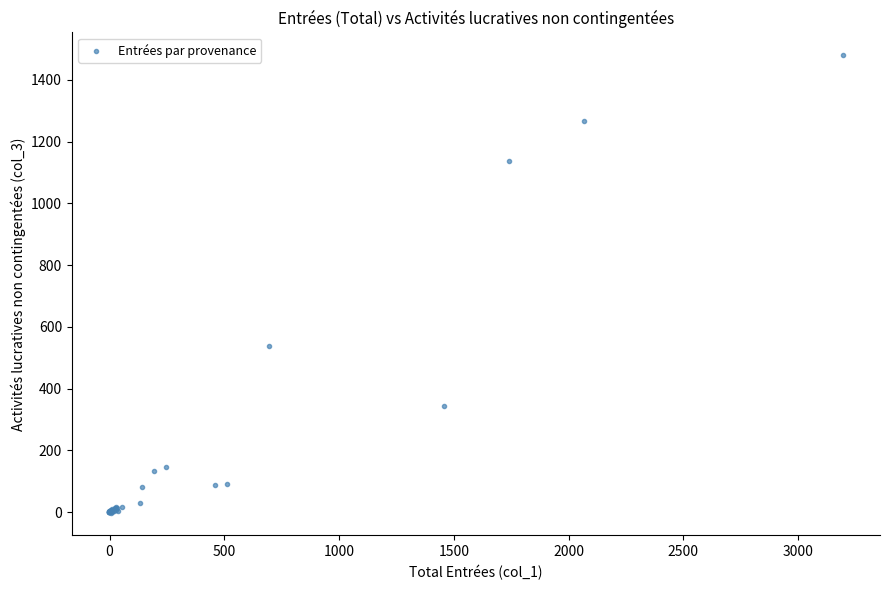

What Y value in the scatter plot is closest to 739?

537.3